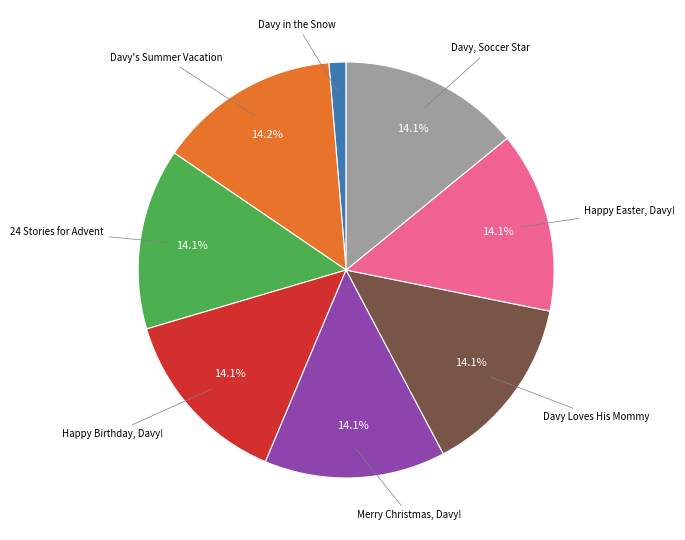

Is there any slice that represents more than half of the pie?

No